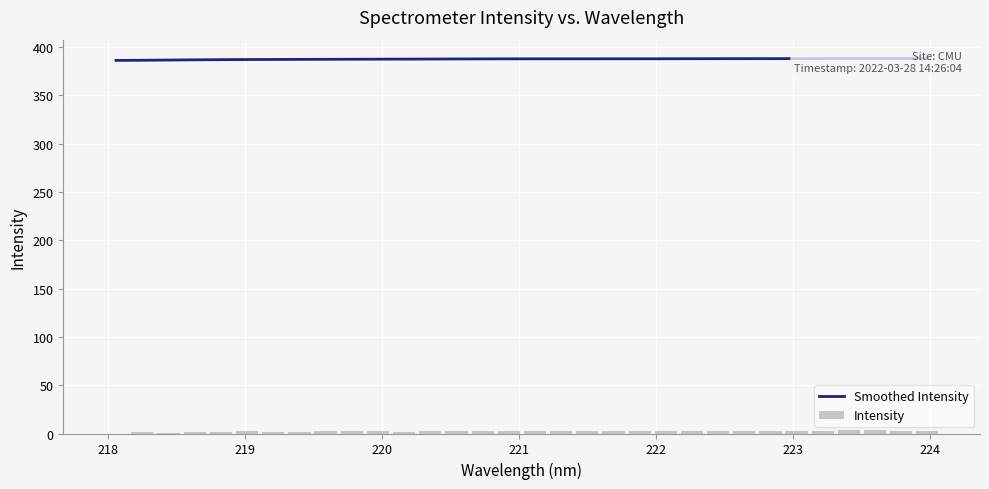

What is the sum of all Smoothed Intensity values?

12398.0